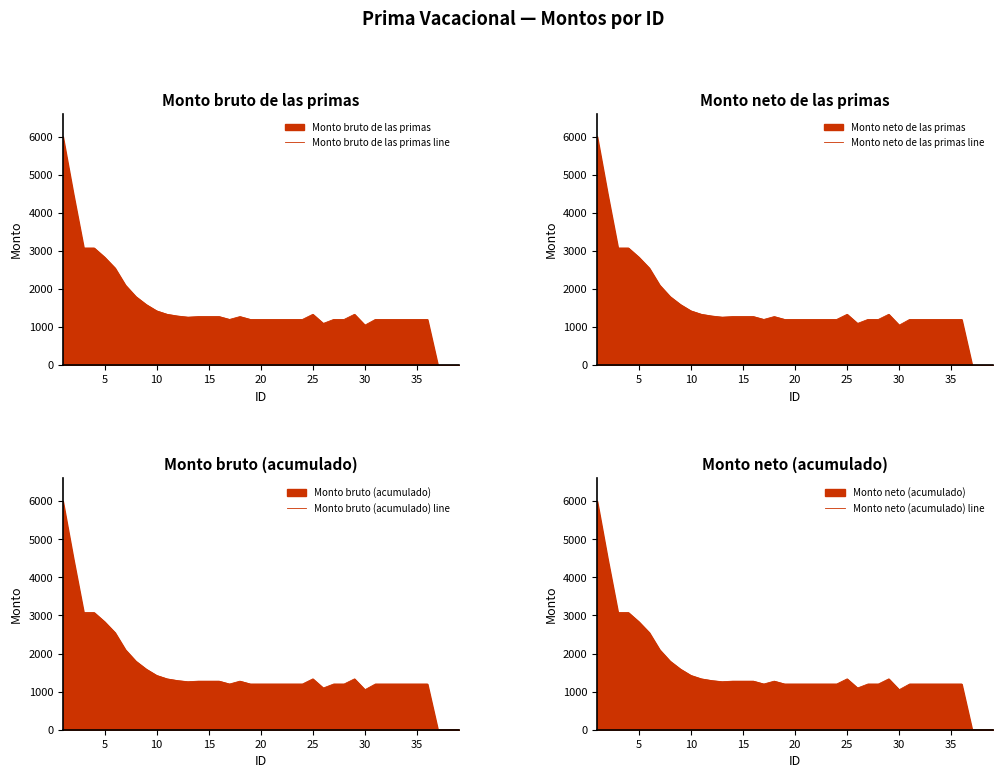

How many positive values does the Monto neto de las primas line series have?

36